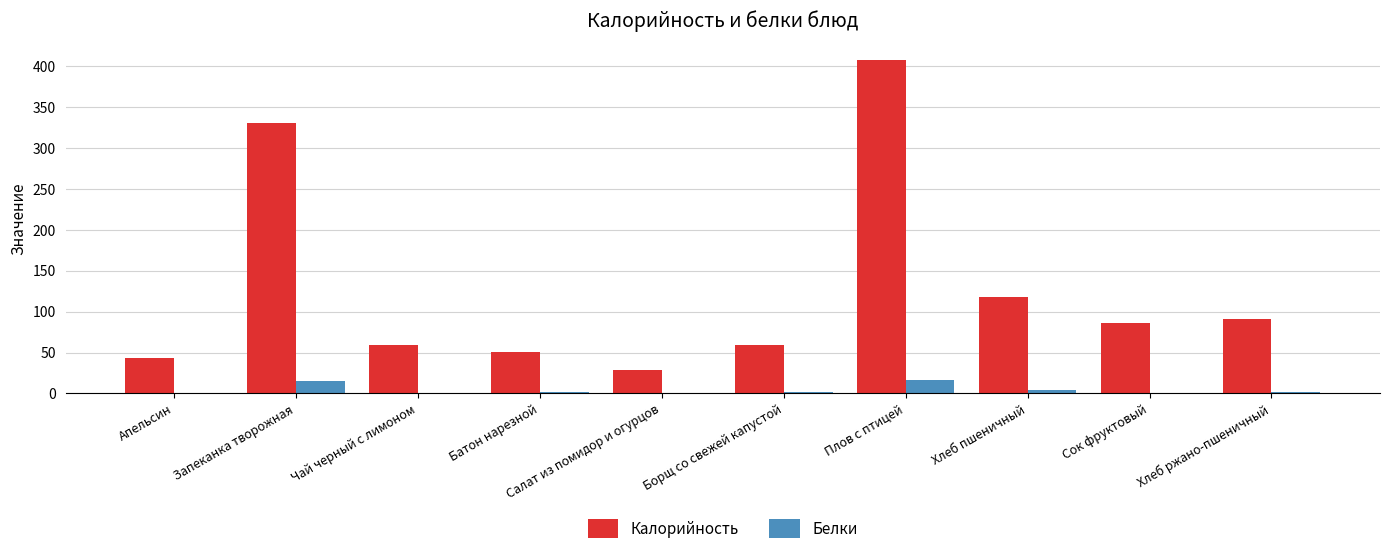

At which label is Калорийность closest to 217?

Хлеб пшеничный